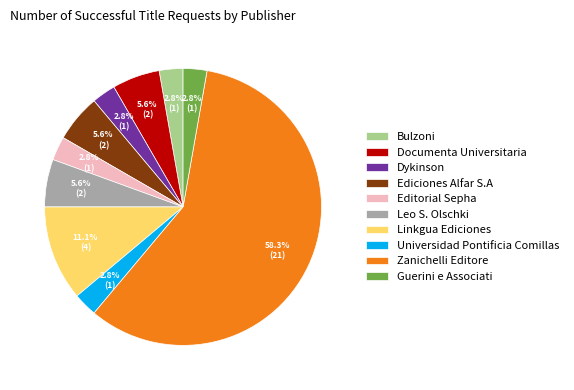

To the nearest percent, what portion does Ediciones Alfar S.A represent?

6%